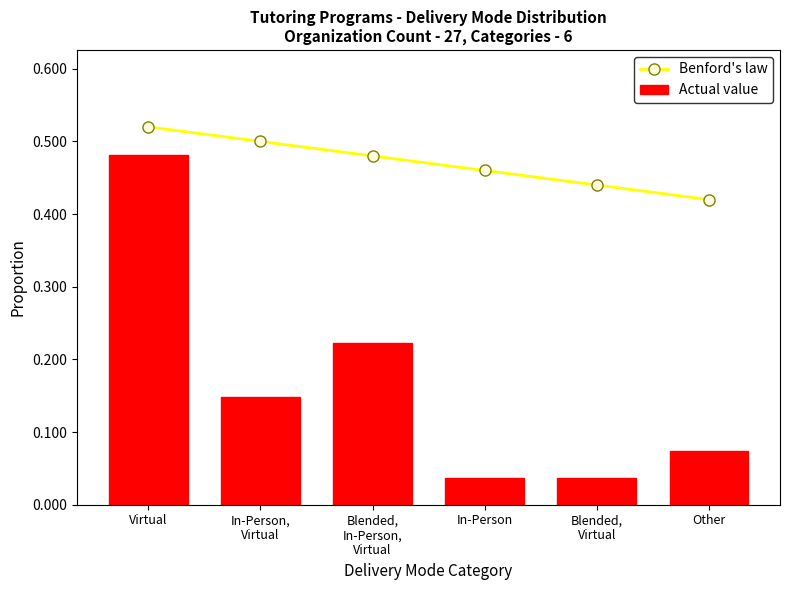

At which label does Benford's law reach its minimum?

Other